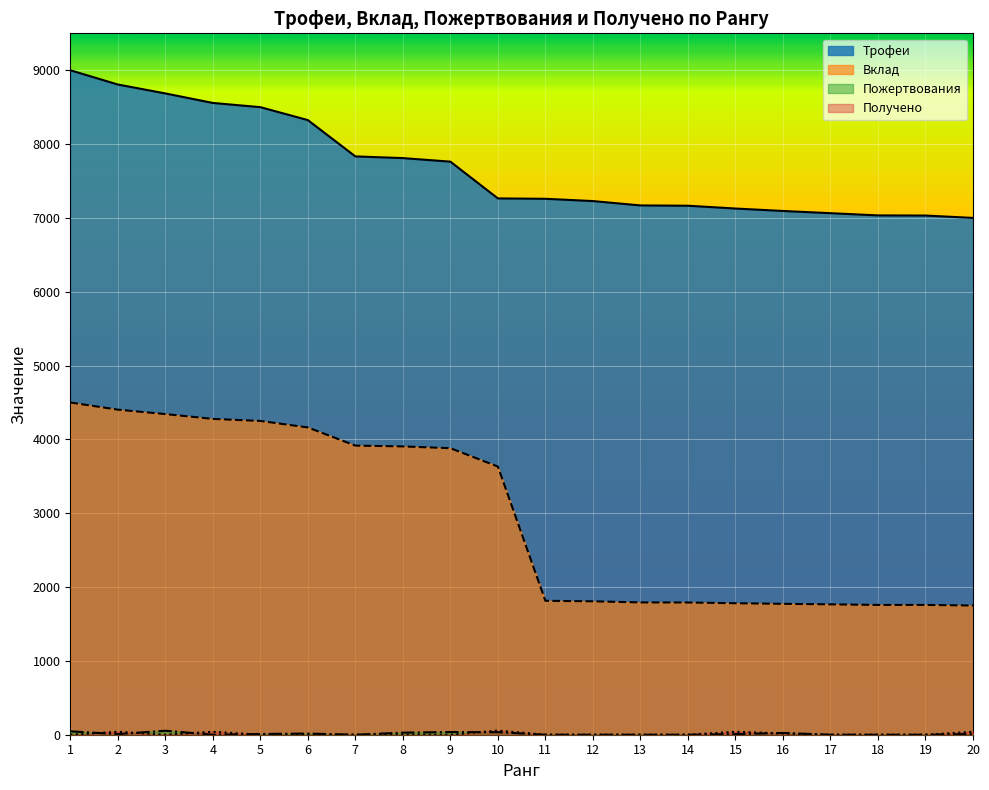

Is it true that Получено equals 70 at 2?

False